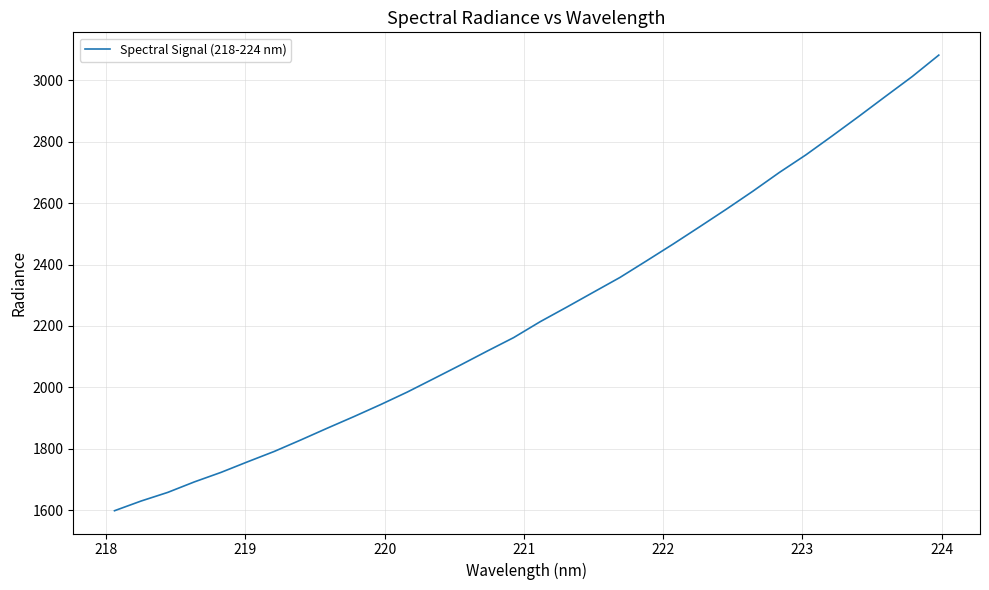

Reading right to left, list all the values displayed in this chart.

3081.9	3012.1	2947.9	2883.1	2819.6	2757.3	2699.9	2638.7	2580.0	2523.0	2466.7	2412.0	2357.9	2309.8	2261.4	2214.0	2162.1	2117.9	2072.7	2028.6	1984.7	1944.0	1905.1	1867.4	1828.9	1791.4	1757.7	1723.2	1692.3	1658.1	1630.0	1598.5